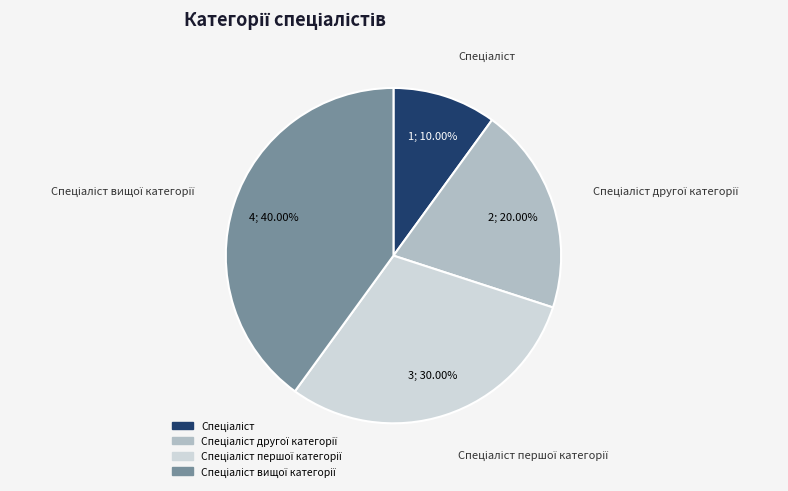

Is there a majority slice in this chart?

No